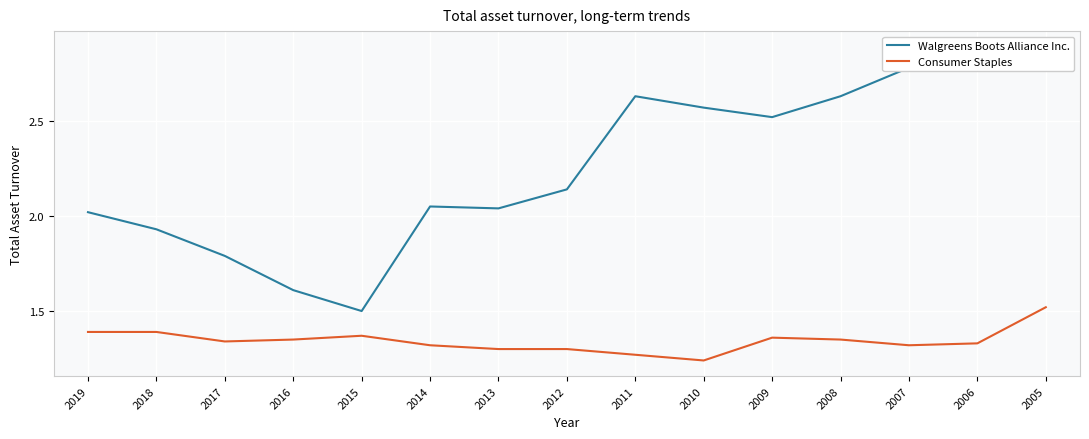

What is the total value across all series at 2017?

3.1